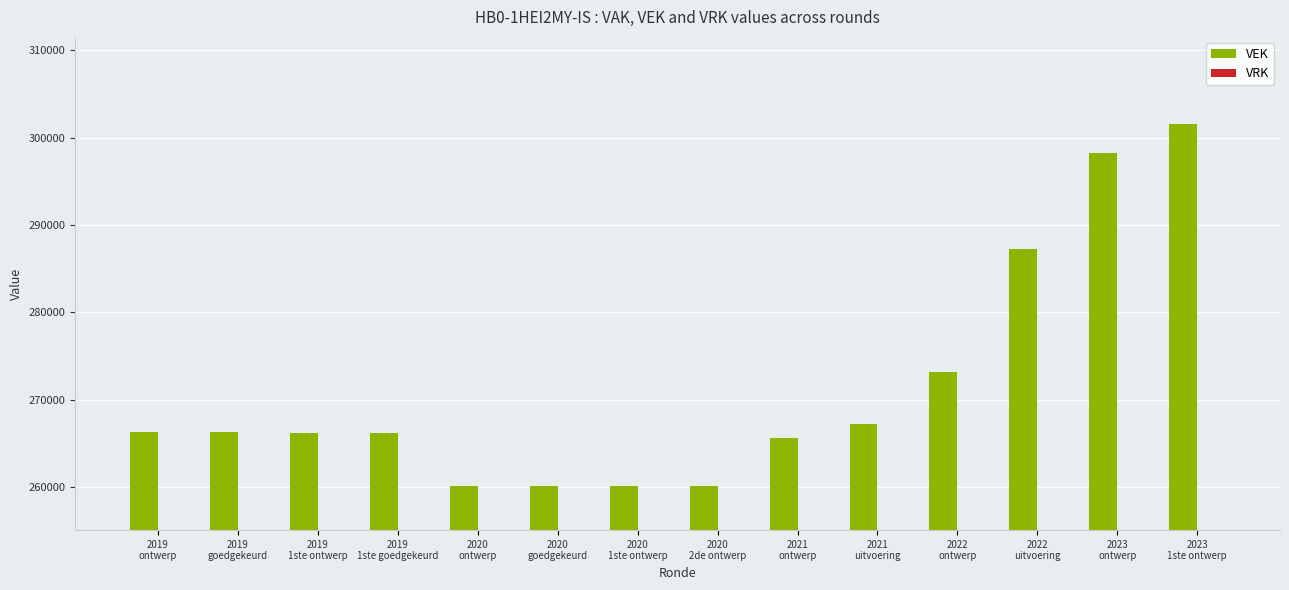

What is the greatest value displayed?

301552